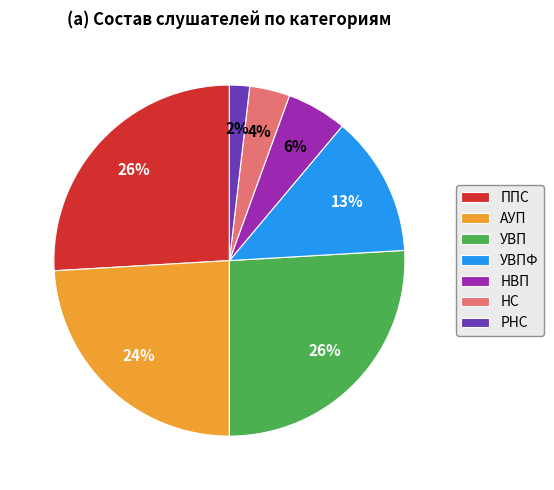

True or false: РНС accounts for 2% of the total.

True